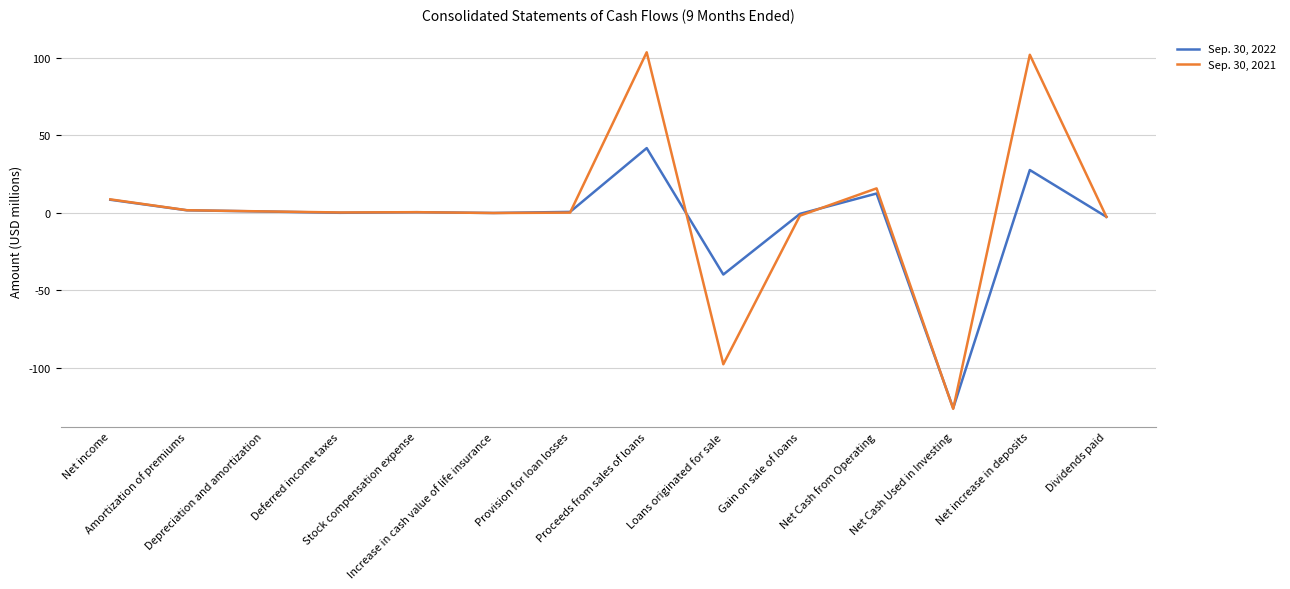

Which series has the largest range (max minus min)?

Sep. 30, 2021